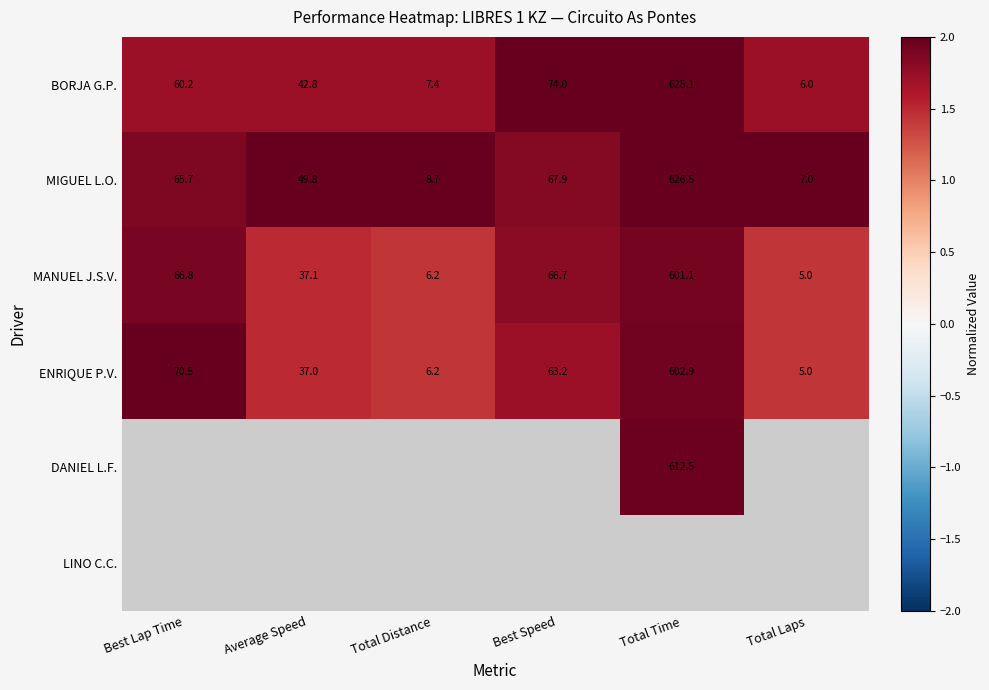

At which label does ENRIQUE P.V. first exceed 63?

Best Lap Time